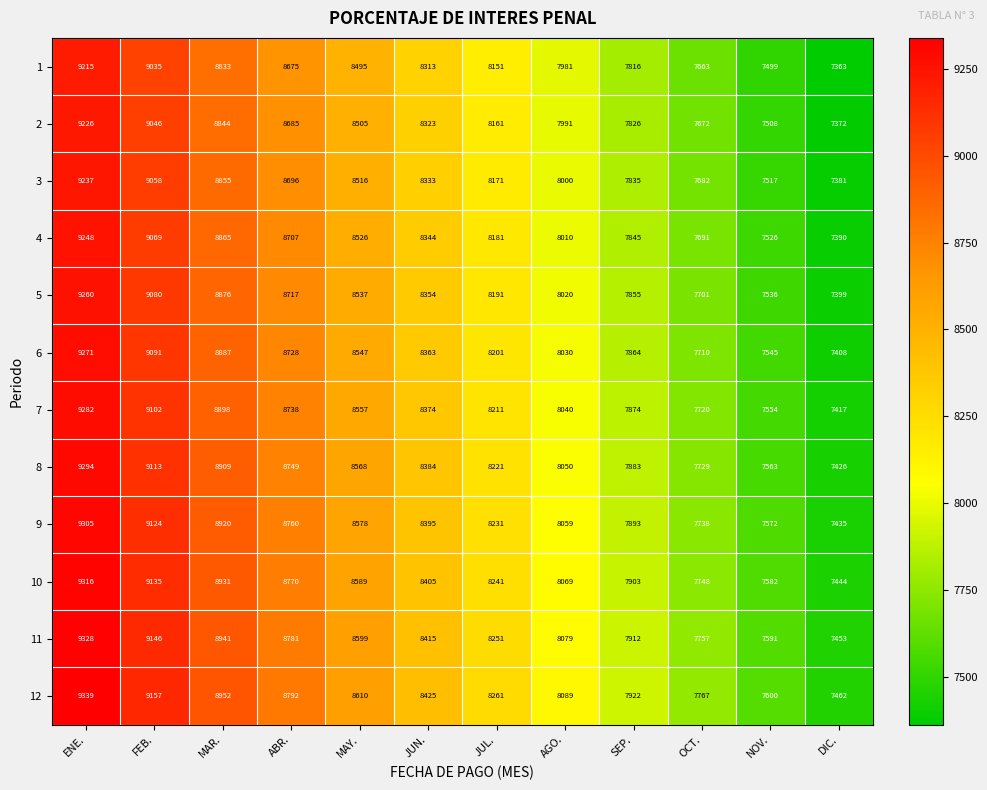

At MAY., list the series in order from smallest to largest.

1, 2, 3, 4, 5, 6, 7, 8, 9, 10, 11, 12